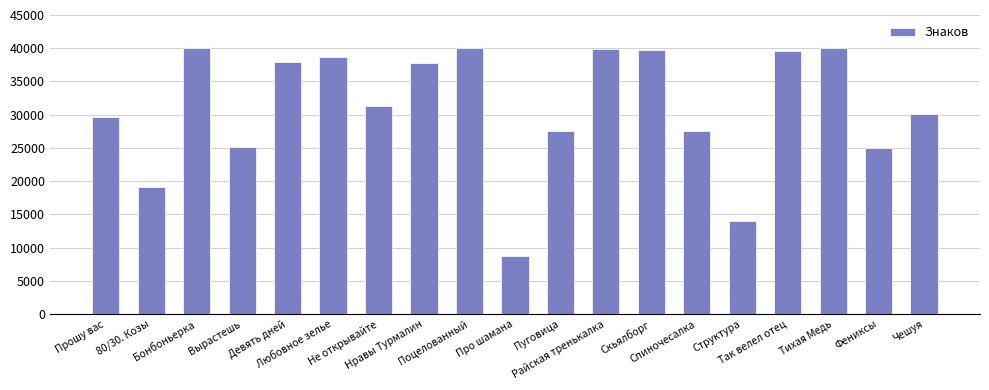

What is the difference between the values at Нравы Турмалин and Поцелованный?

2154